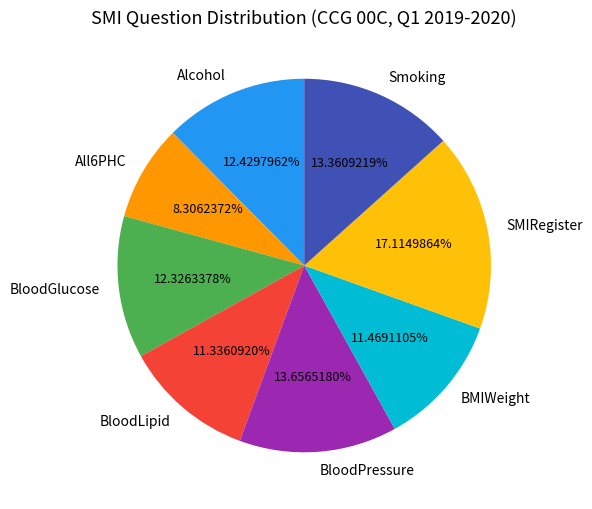

What is the ratio of the value at Smoking to the value at BloodGlucose?

1.1